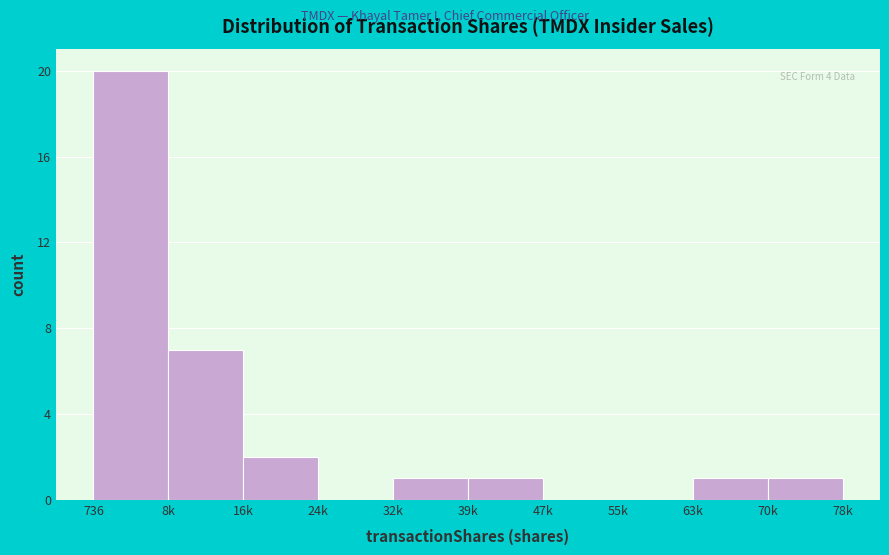

Reading left to right, what are all the values shown in this chart?

736=20	8k=7	16k=2	24k=0	32k=1	39k=1	47k=0	55k=0	63k=1	70k=1